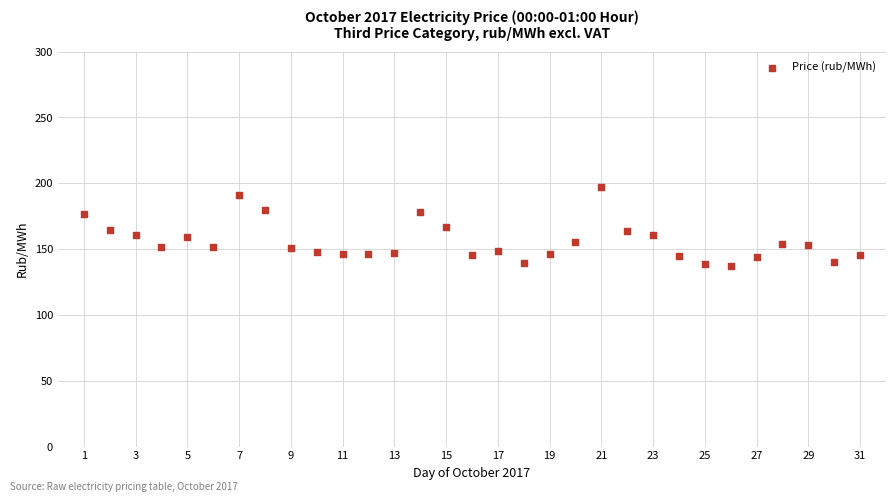

What is the range of X values (max minus min)?

30.0